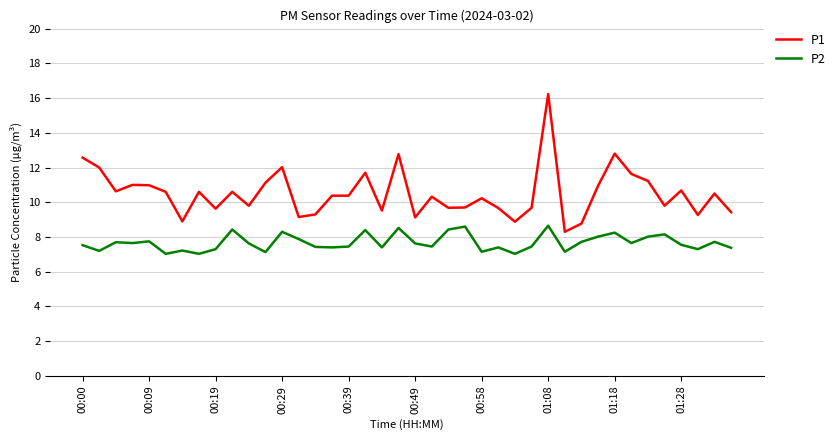

What is the difference between the maximum and minimum values in the P1 series?

7.9